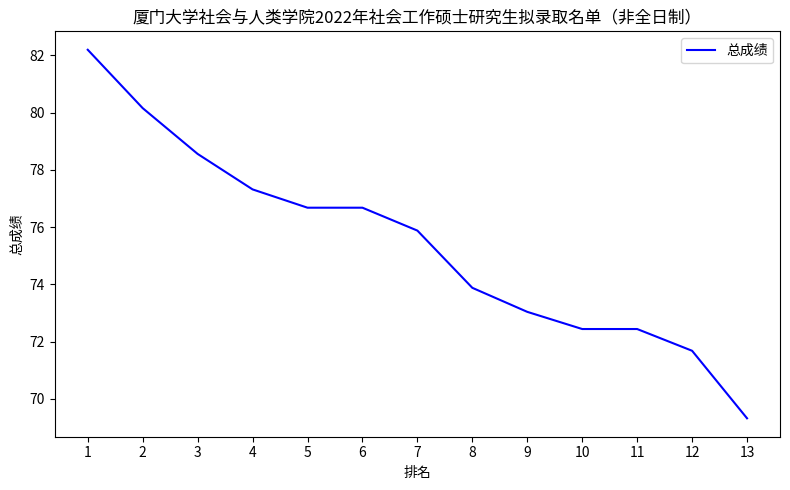

Is this an area chart (filled region under the line)?

No